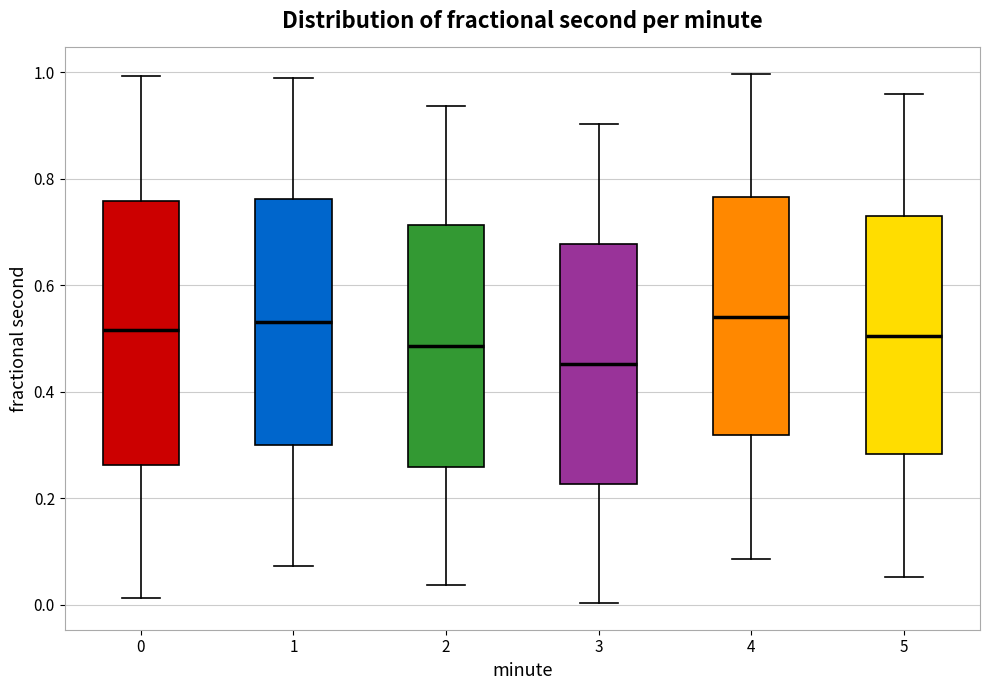

Reading left to right, transcribe this box plot: for each box, give where its median line is, the range the box spans, and where its two whiskers end, as read against the y-axis. The values are not printed on the chart, so give them approximately, as read against the axis.

0: median 0.52, box 0.26 to 0.76, whiskers 0.02 to 1.00
1: median 0.54, box 0.30 to 0.76, whiskers 0.08 to 1.00
2: median 0.48, box 0.26 to 0.72, whiskers 0.04 to 0.94
3: median 0.46, box 0.22 to 0.68, whiskers 0.00 to 0.90
4: median 0.54, box 0.32 to 0.76, whiskers 0.08 to 1.00
5: median 0.50, box 0.28 to 0.72, whiskers 0.06 to 0.96